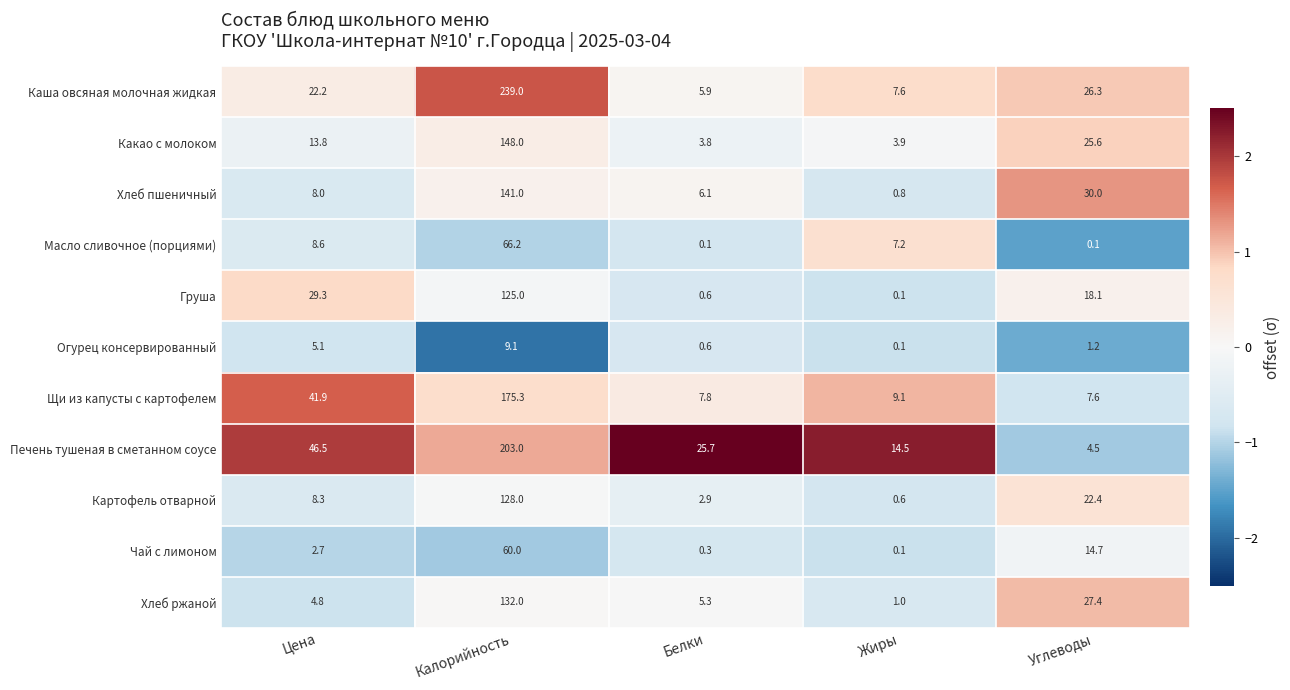

The Печень тушеная в сметанном соусе series shows 8.6 at Белки. True or false?

False